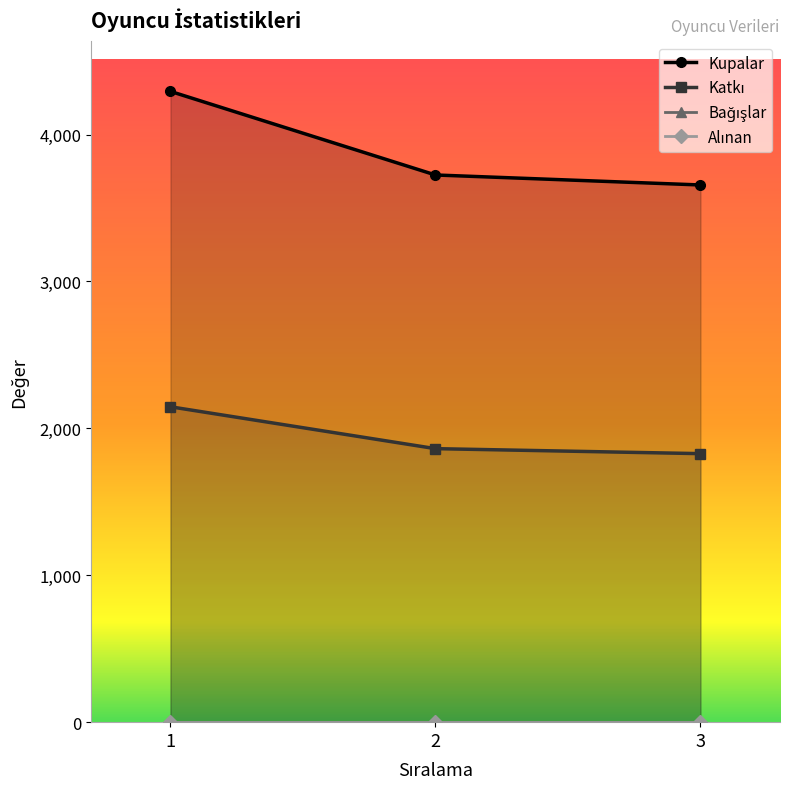

What is the difference between the highest and lowest values at 1?

2147